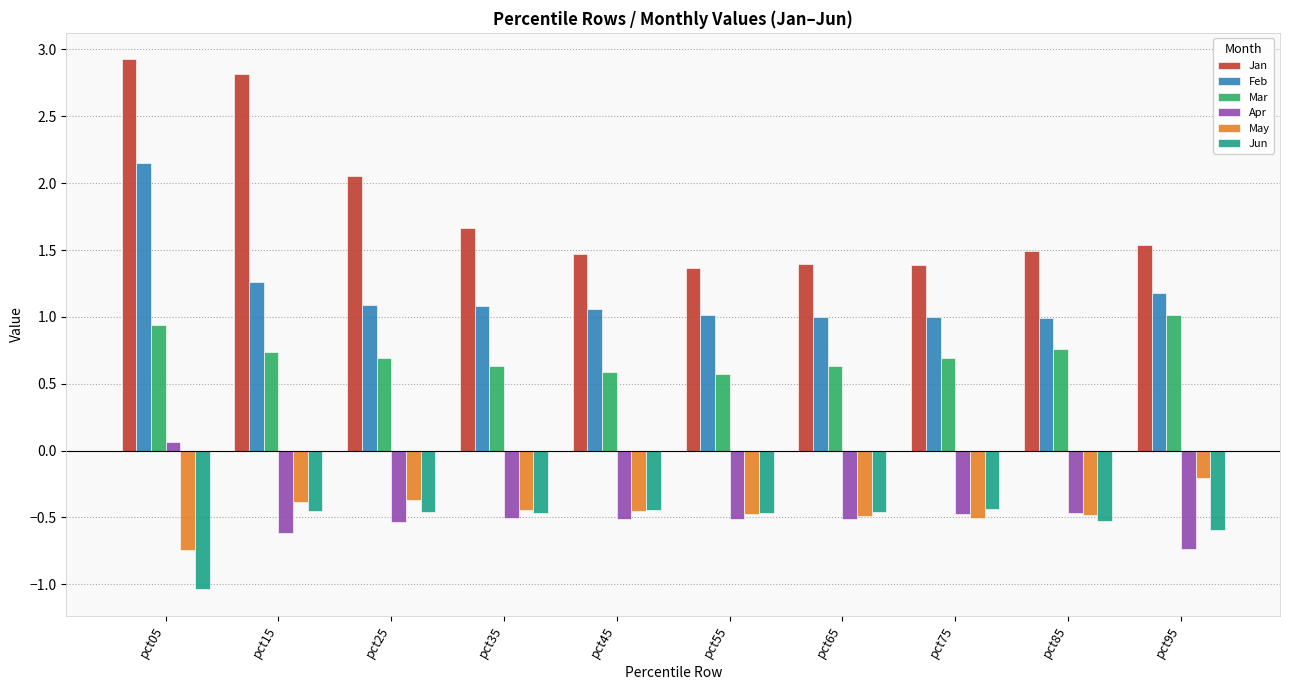

How many groups of bars are there?

10